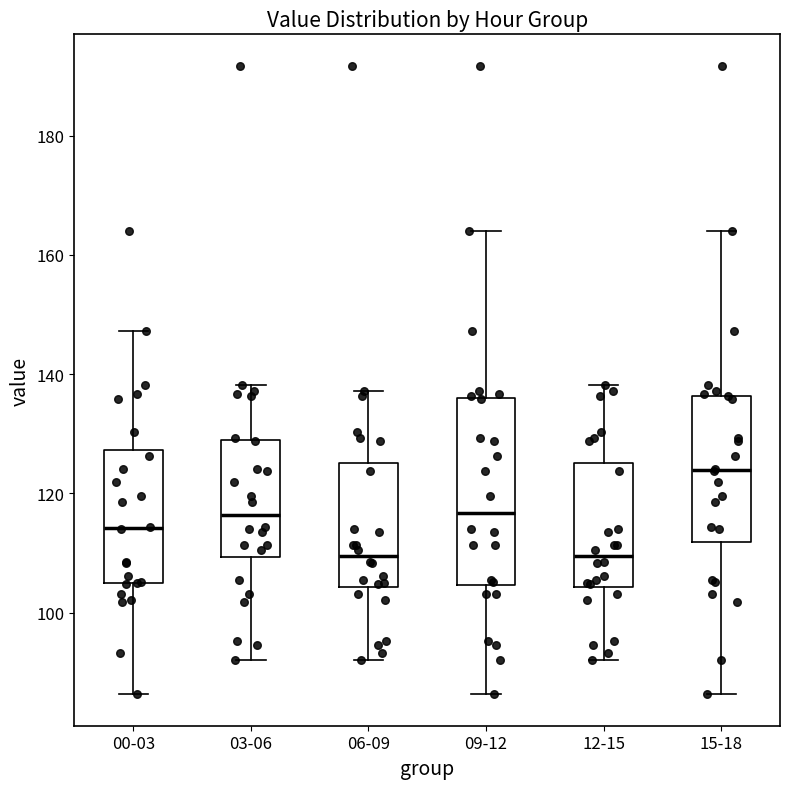

Which box's median line is the highest?

15-18